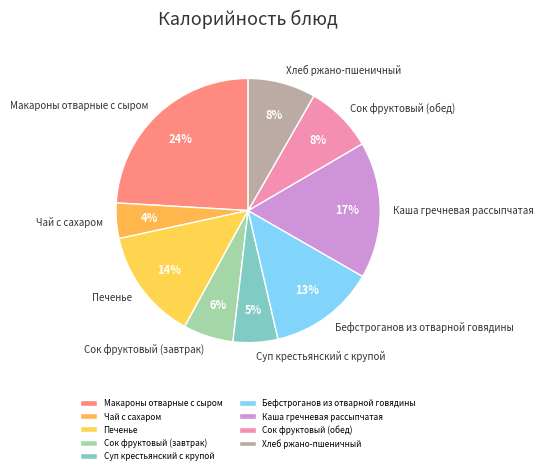

Is it true that Сок фруктовый (завтрак) is 6% of the pie?

True